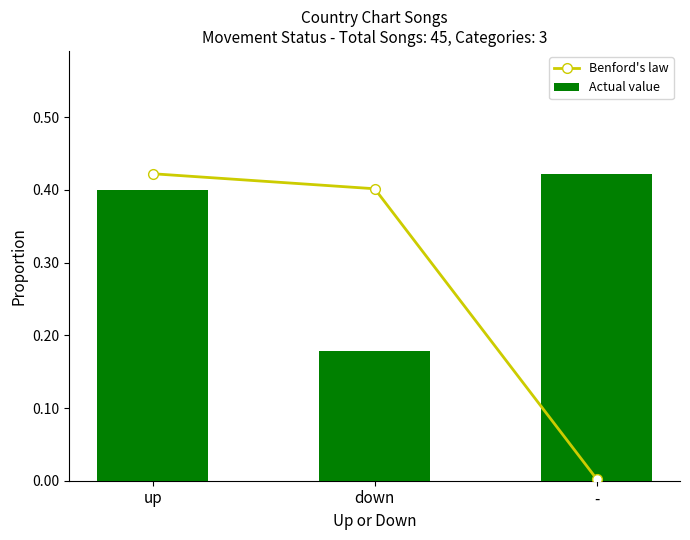

What is the approximate value of Benford's law at down?

0.4